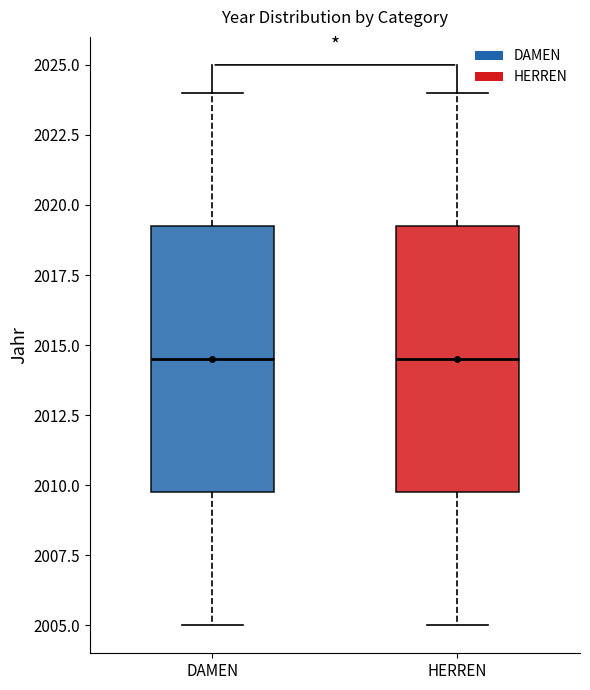

Where does the upper whisker of the box for HERREN end on the y-axis? The values are not printed on the chart, so give them approximately, as read against the axis.

2024.0